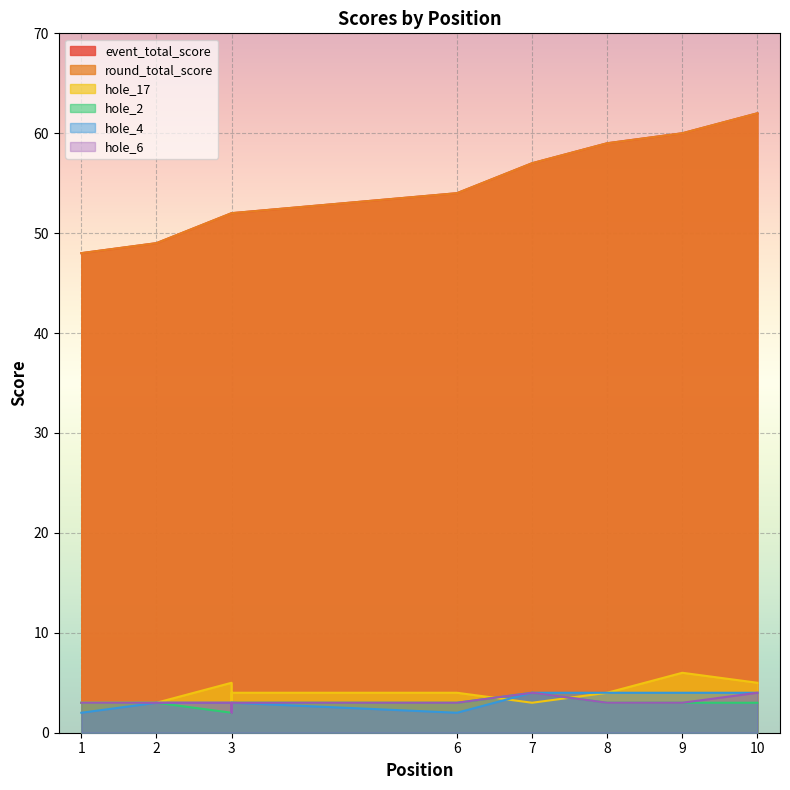

What is the total value across all series at 9?

136